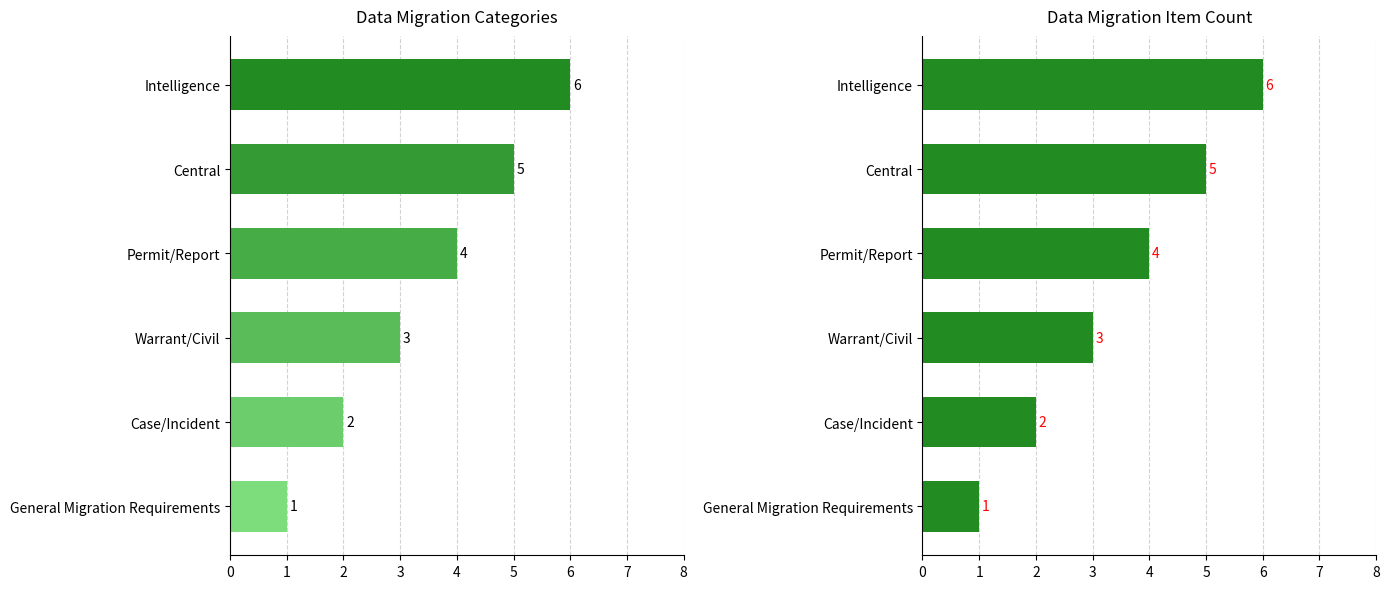

What is the difference between the maximum and minimum values?

5